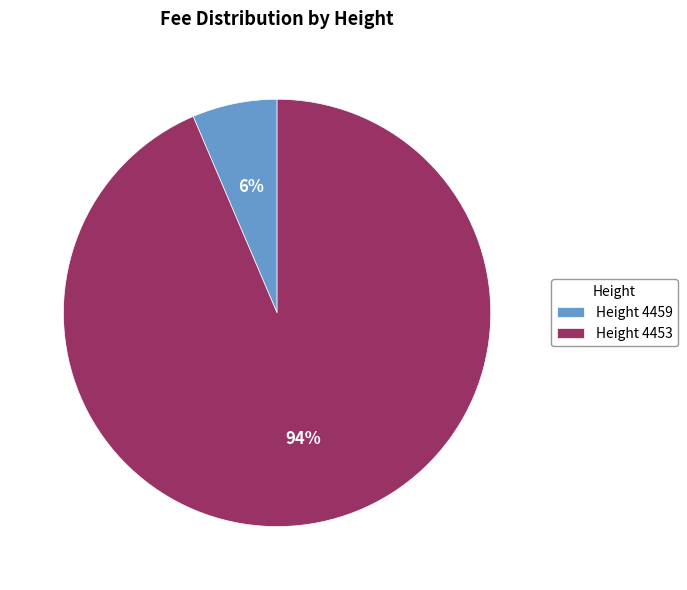

Count the number of slices in the pie.

2